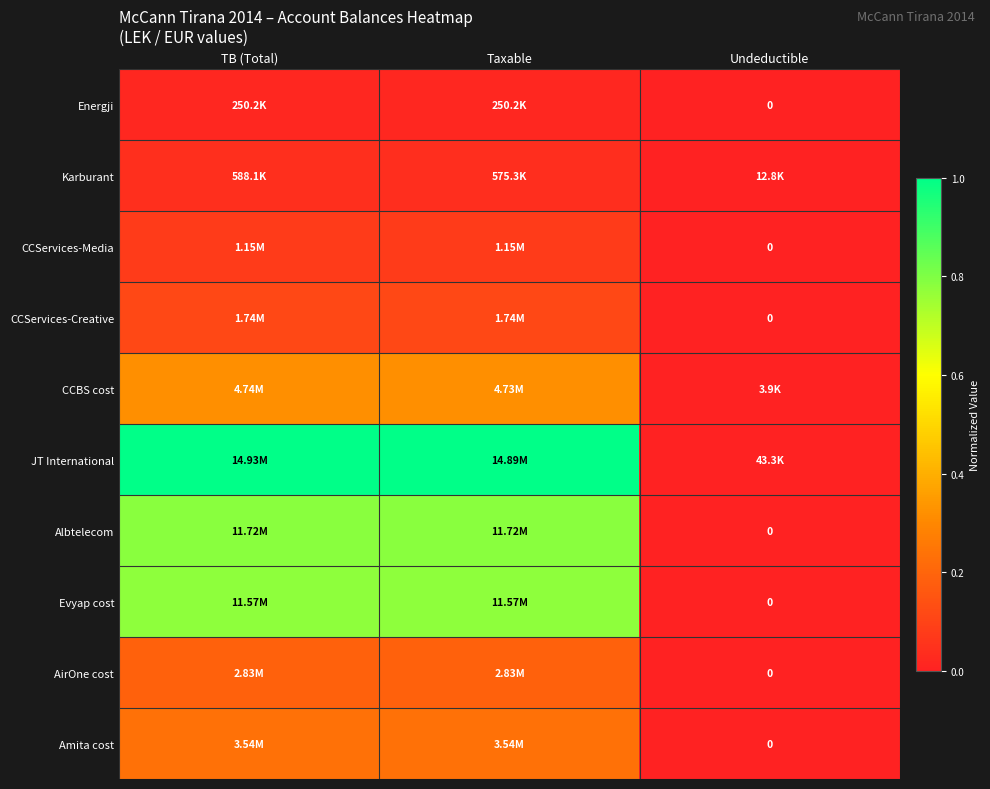

Rank the series at Undeductible from highest to lowest value.

JT International, Karburant, CCBS cost, Energji, CCServices-Media, CCServices-Creative, Albtelecom, Evyap cost, AirOne cost, Amita cost